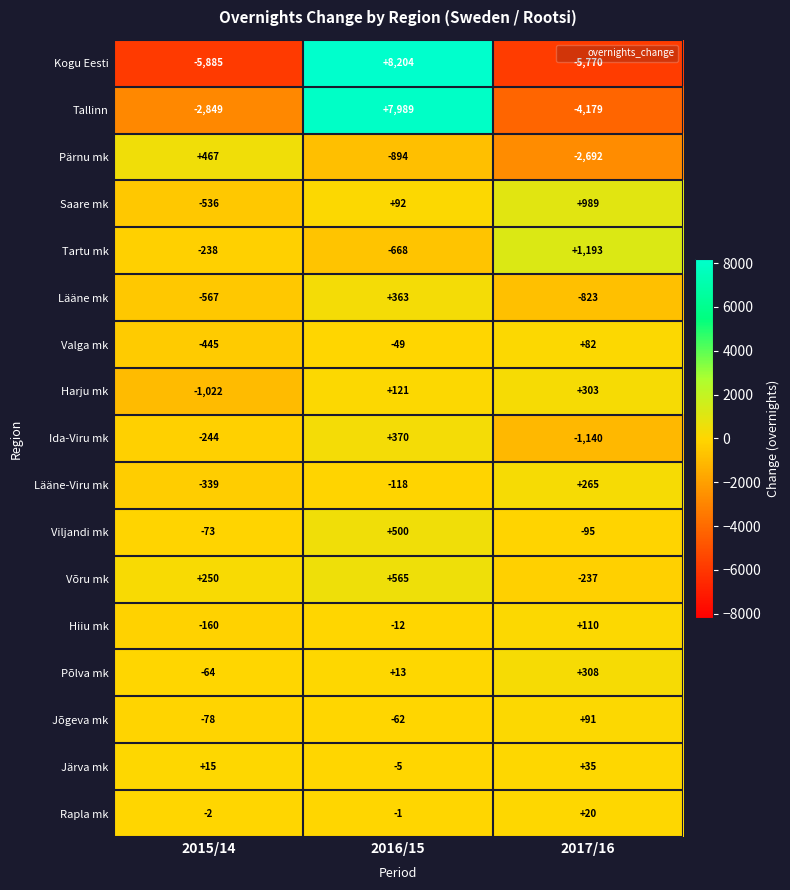

At which category is the sum across all series the highest?

2016/15